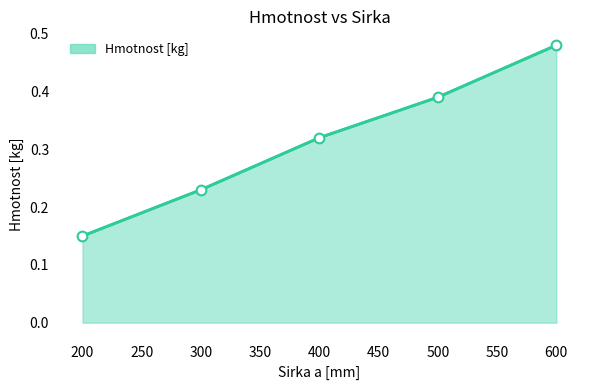

Does the chart have visible grid lines?

No